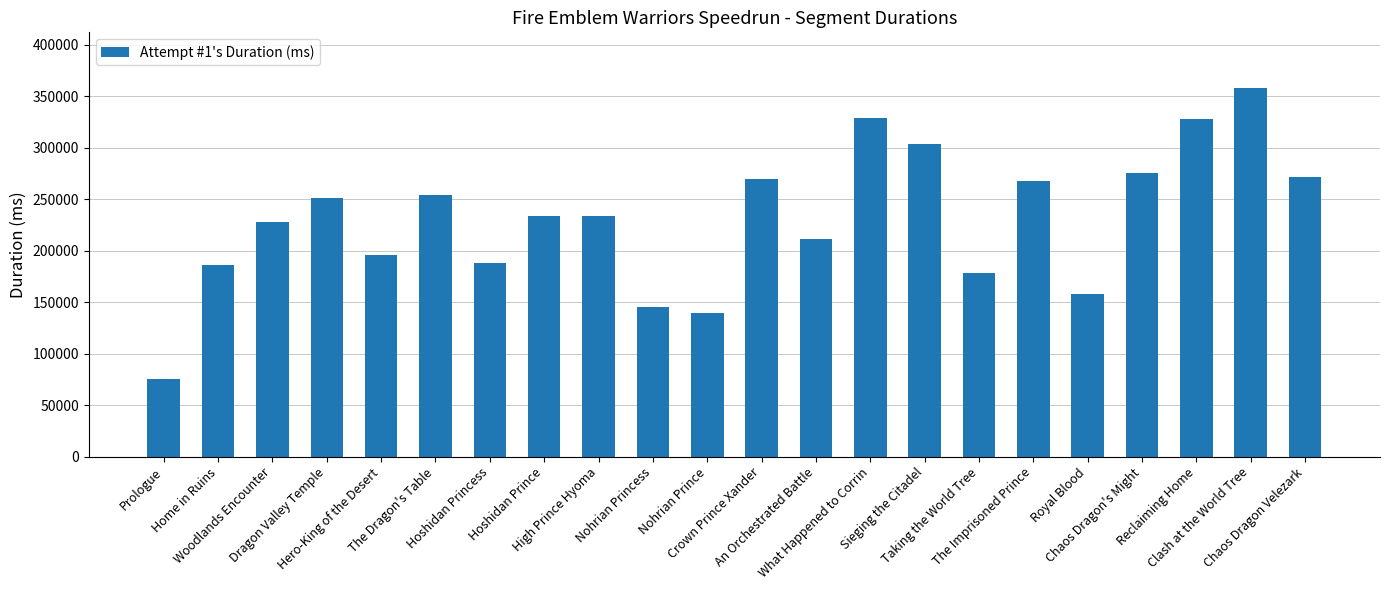

Count the number of data series in this chart.

1